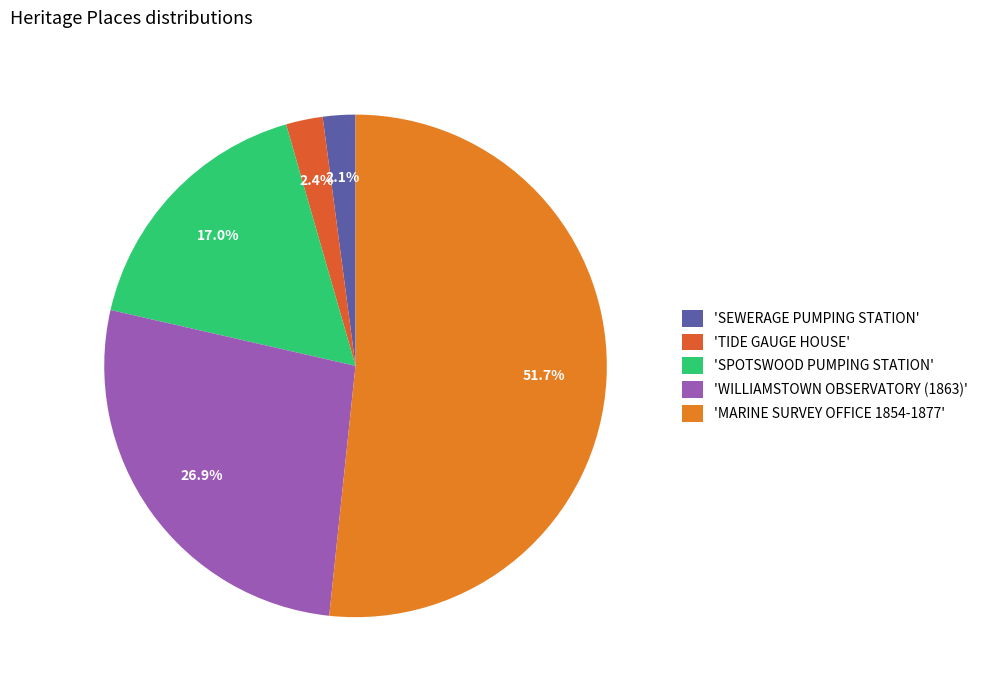

Which slice is the largest?

'MARINE SURVEY OFFICE 1854-1877'